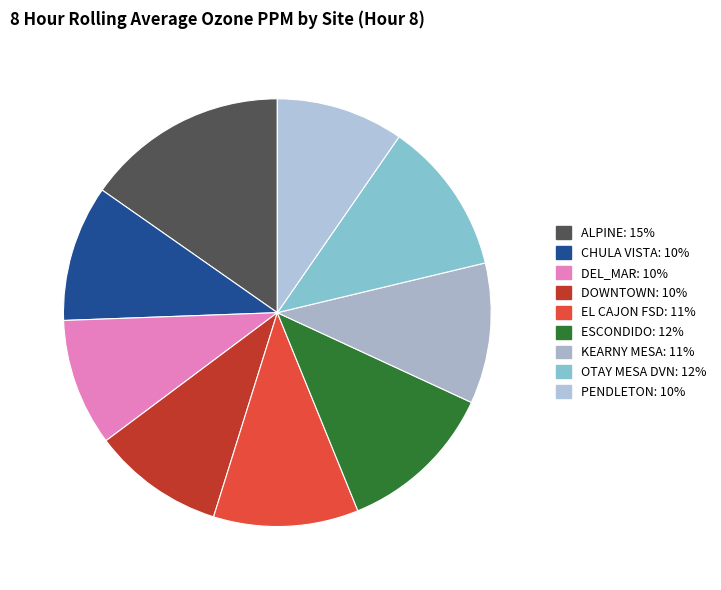

What percentage do DOWNTOWN and EL CAJON FSD together represent?

20.9%